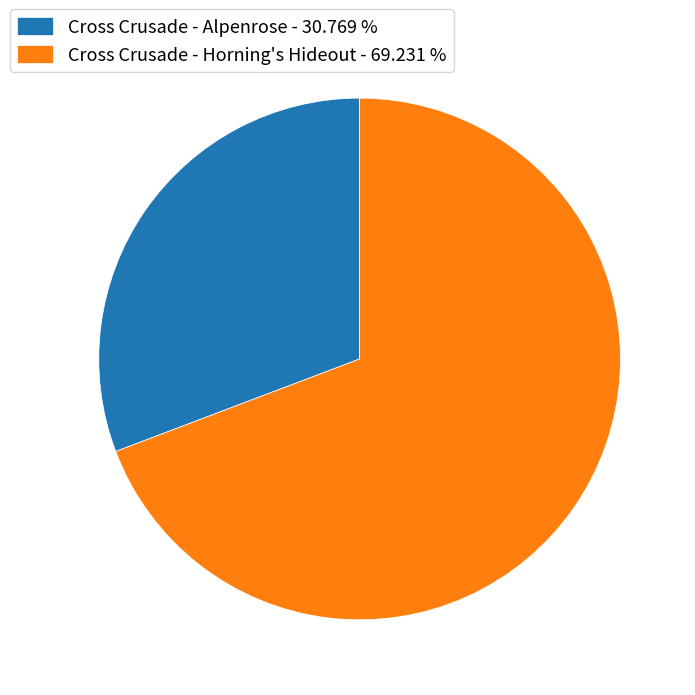

Is there any slice that represents more than half of the pie?

Yes